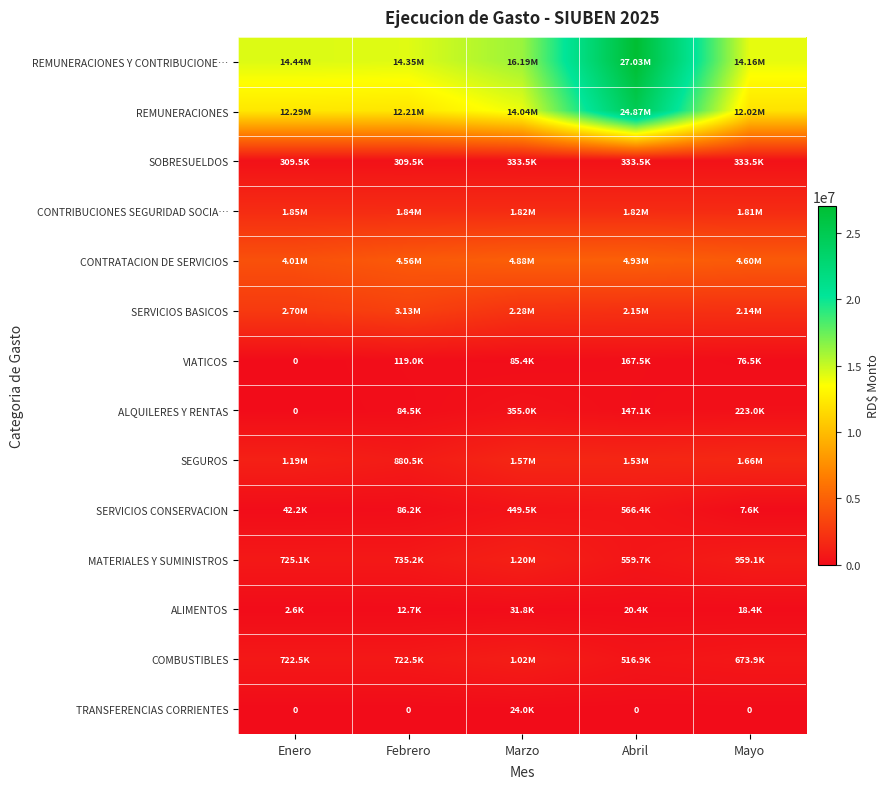

What value does the MATERIALES Y SUMINISTROS series have at Febrero?

735220.0